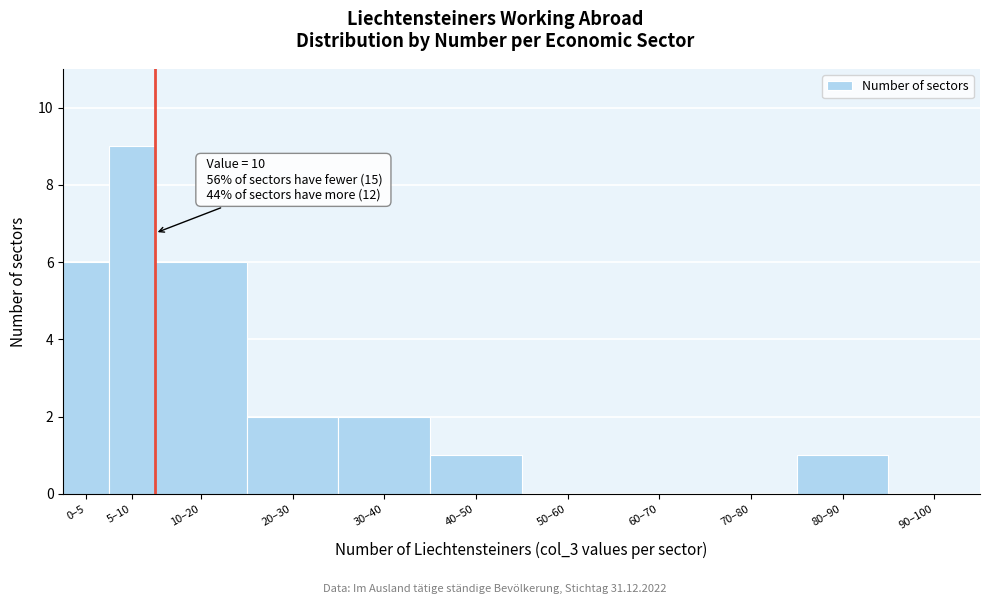

Reading right to left, list all the values displayed in this chart.

90–100=0	80–90=1	70–80=0	60–70=0	50–60=0	40–50=1	30–40=2	20–30=2	10–20=6	5–10=9	0–5=6